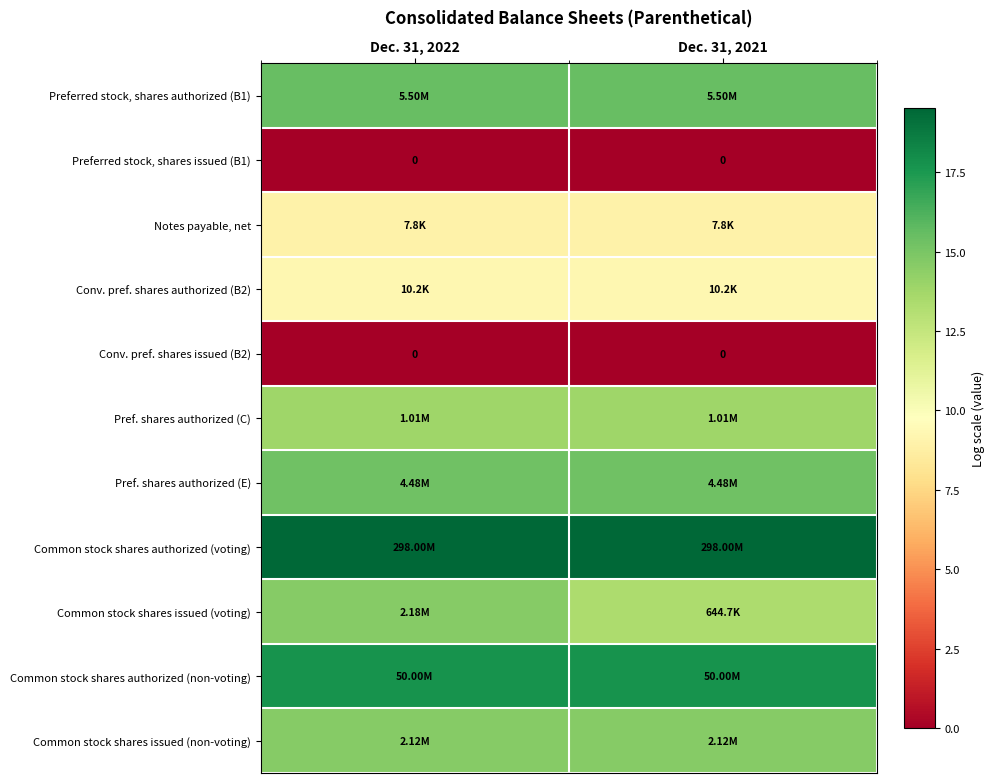

What is the maximum value shown in the chart?

19.5